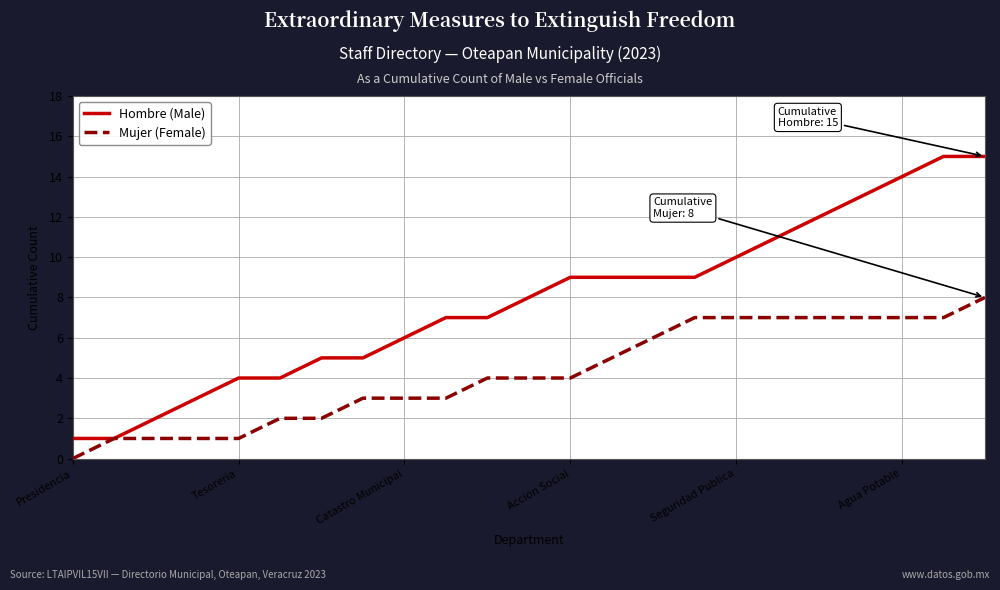

Reading left to right, extract all data points from this chart.

Hombre (Male): 1	1	2	3	4	4	5	5	6	7	7	8	9	9	9	9	10	11	12	13	14	15	15
Mujer (Female): 0	1	1	1	1	2	2	3	3	3	4	4	4	5	6	7	7	7	7	7	7	7	8